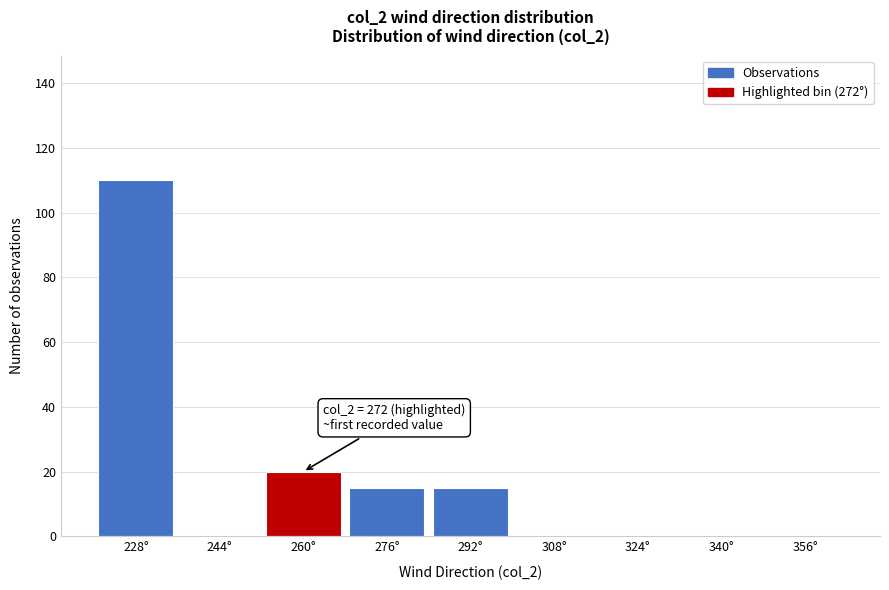

Reading left to right, transcribe all the data shown in this chart.

228°=110	244°=0	260°=20	276°=15	292°=15	308°=0	324°=0	340°=0	356°=0